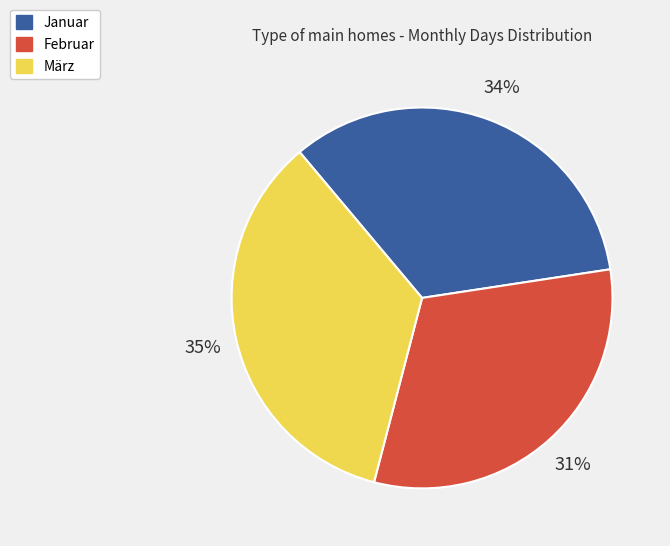

Does März represent more than half of the total?

No